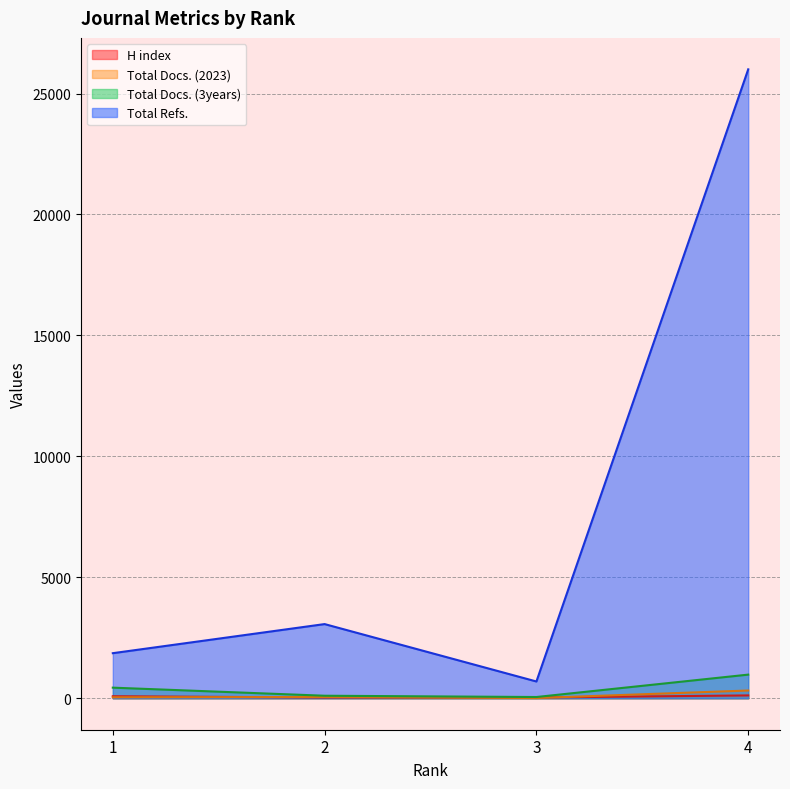

Where does the H index series first go above 84?

4